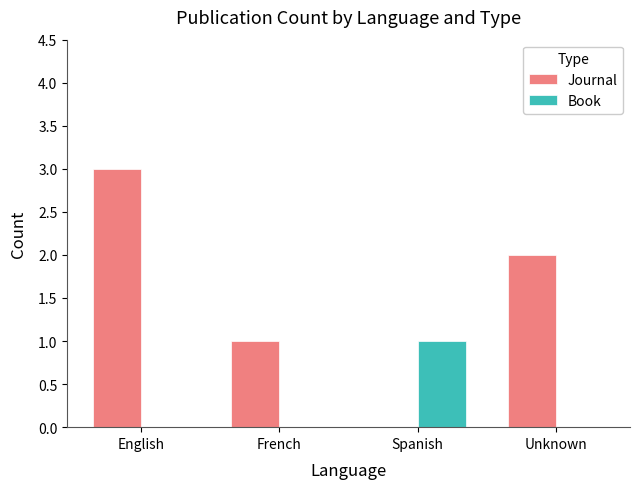

How many data points does each series have?

4